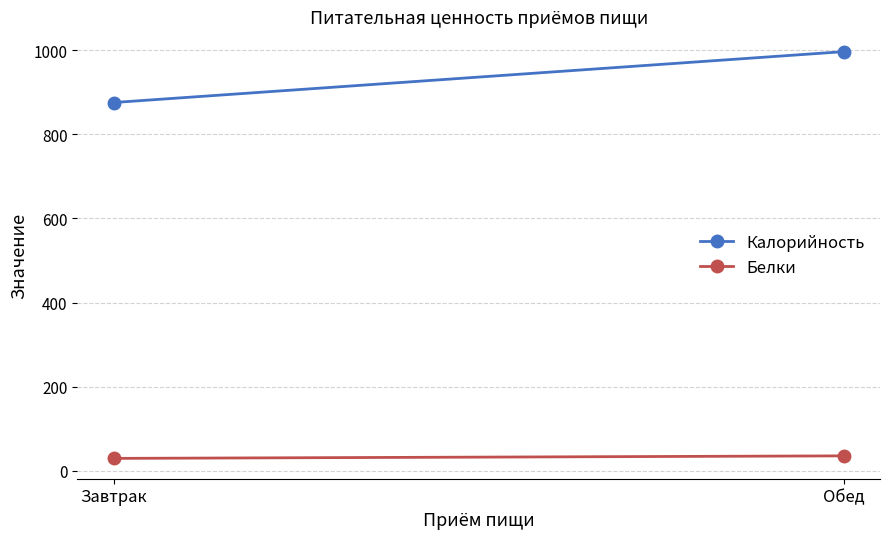

True or false: Калорийность has a value of 876 at Завтрак.

True